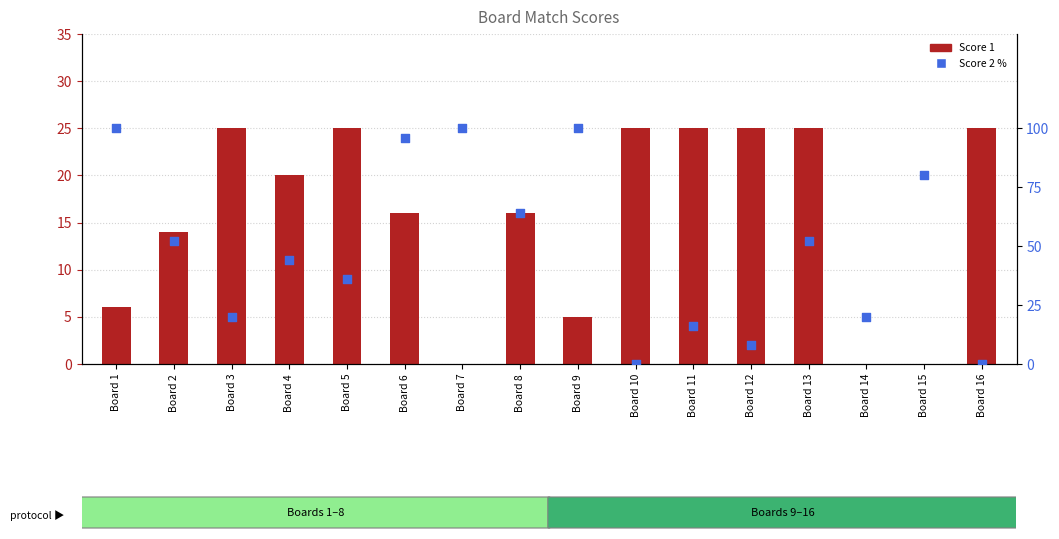

What are all the series names shown in the legend?

Score 1, Score 2 %